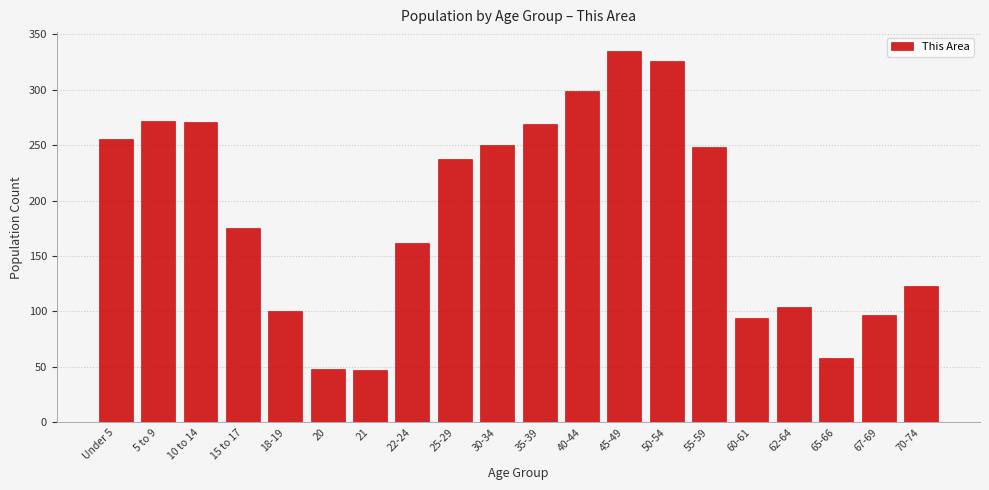

What is the smallest value displayed?

47